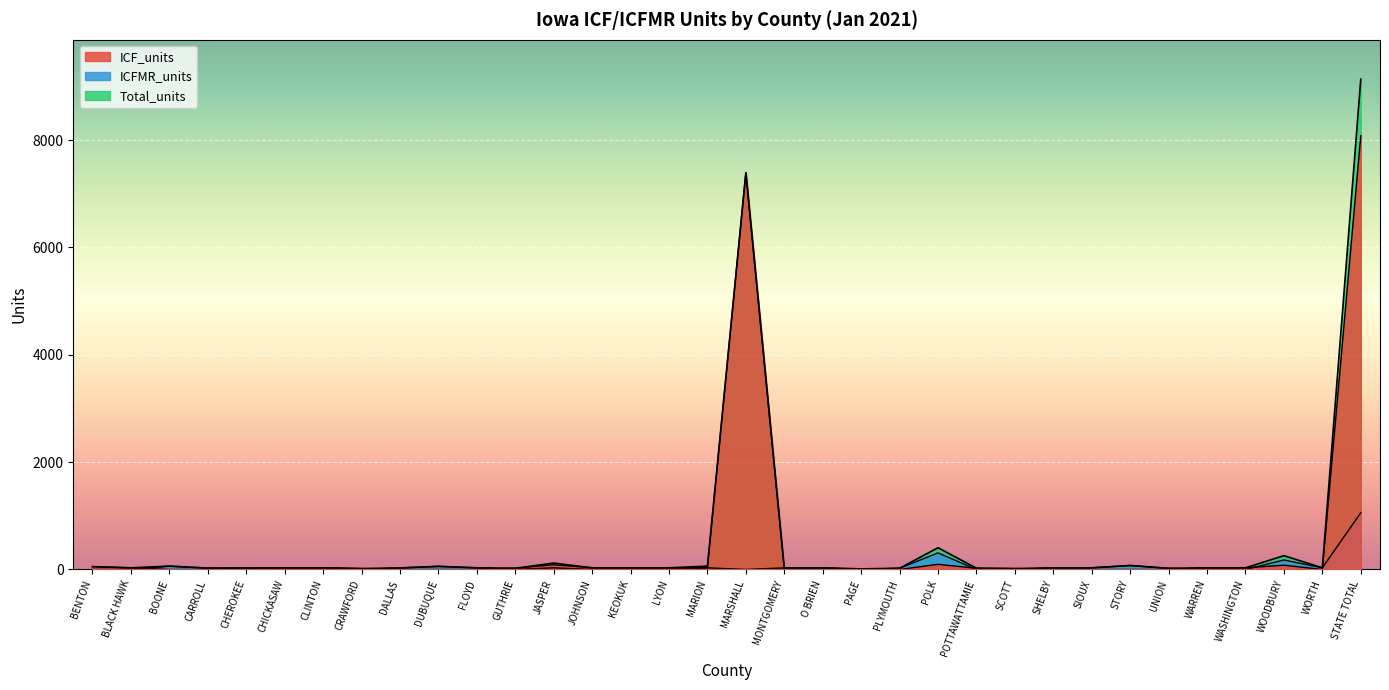

Which has a higher value, JASPER or SIOUX?

JASPER